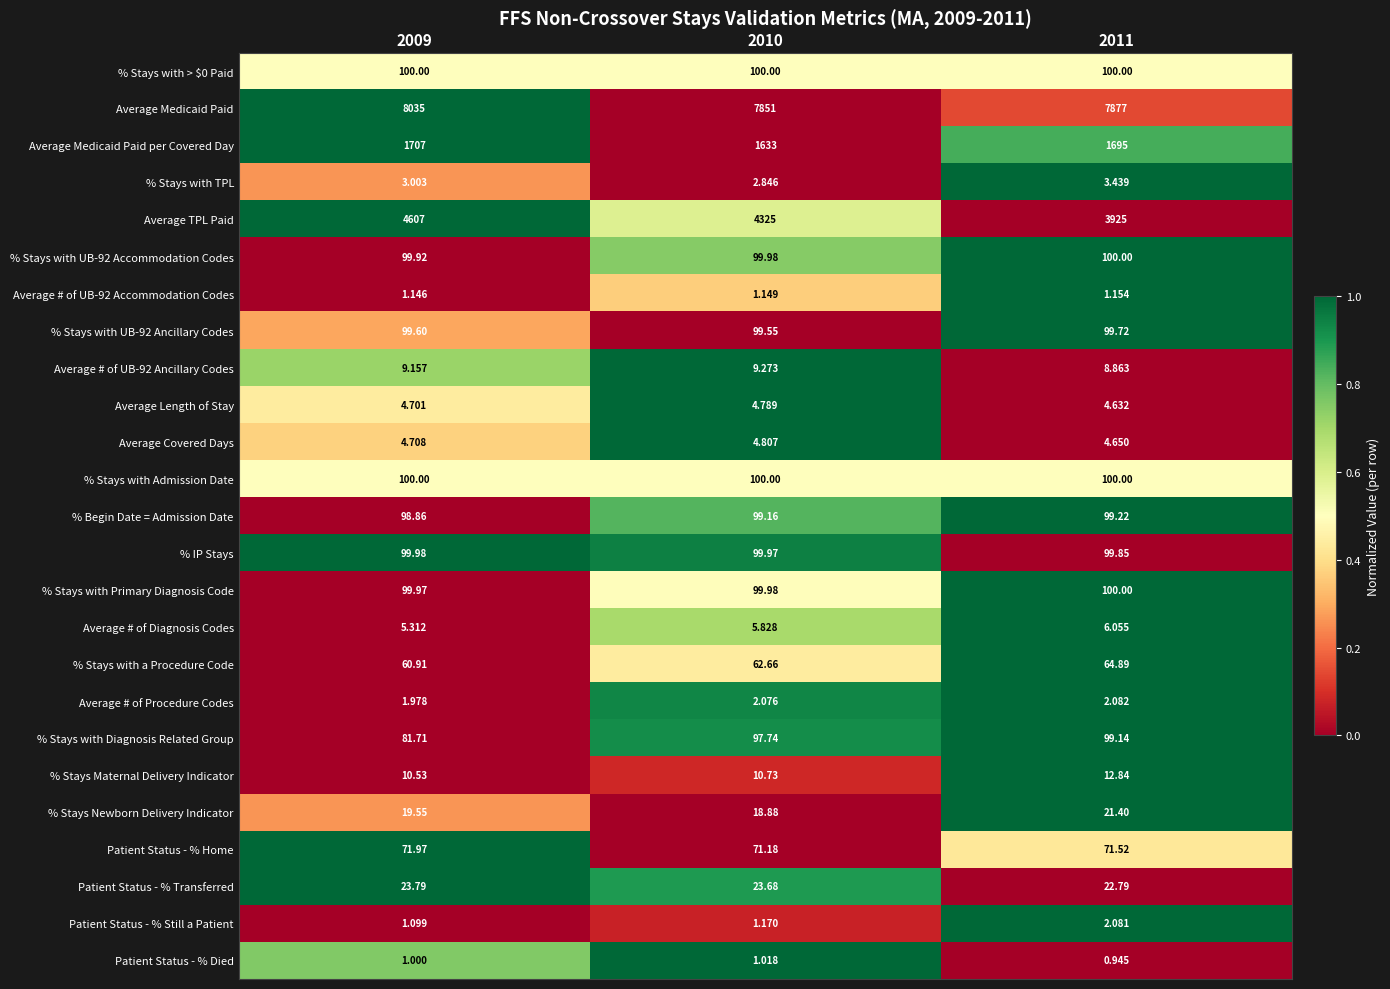

Is the value of % IP Stays at 2010 greater than the value of % Stays with TPL at 2010?

Yes